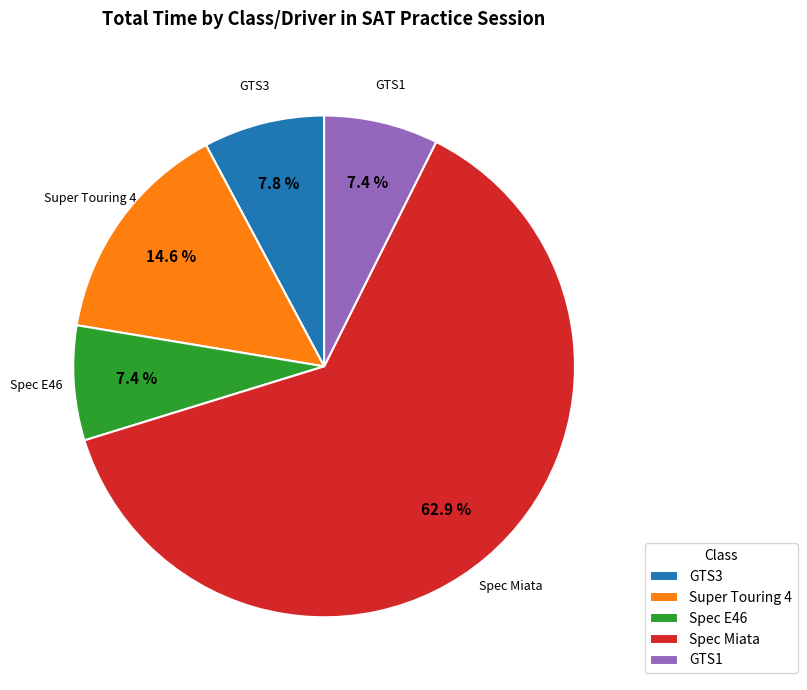

Is there any slice that represents more than half of the pie?

Yes